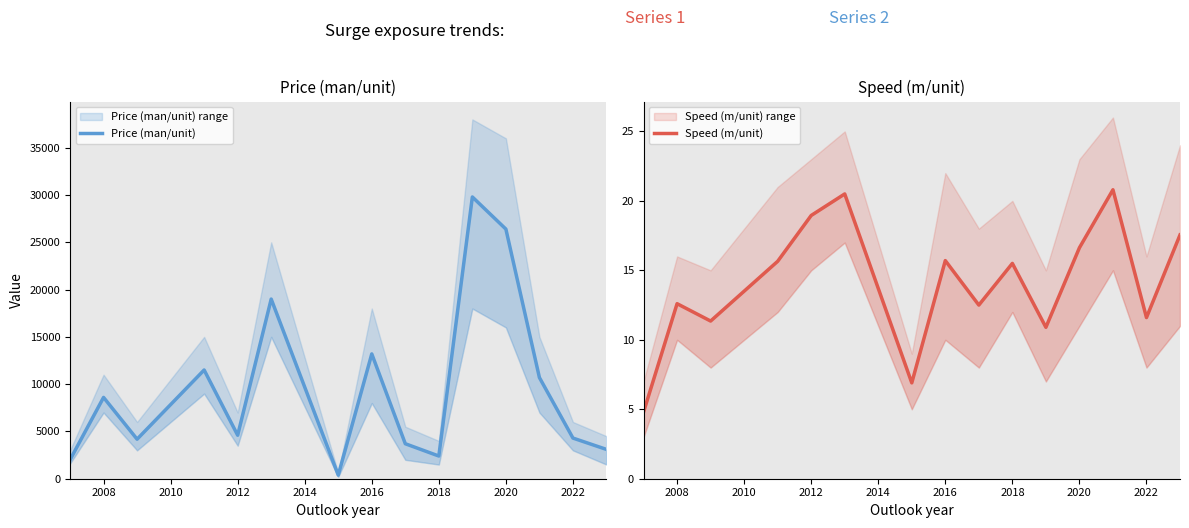

True or false: Price (man/unit) and Speed (m/unit) cross at least once.

False